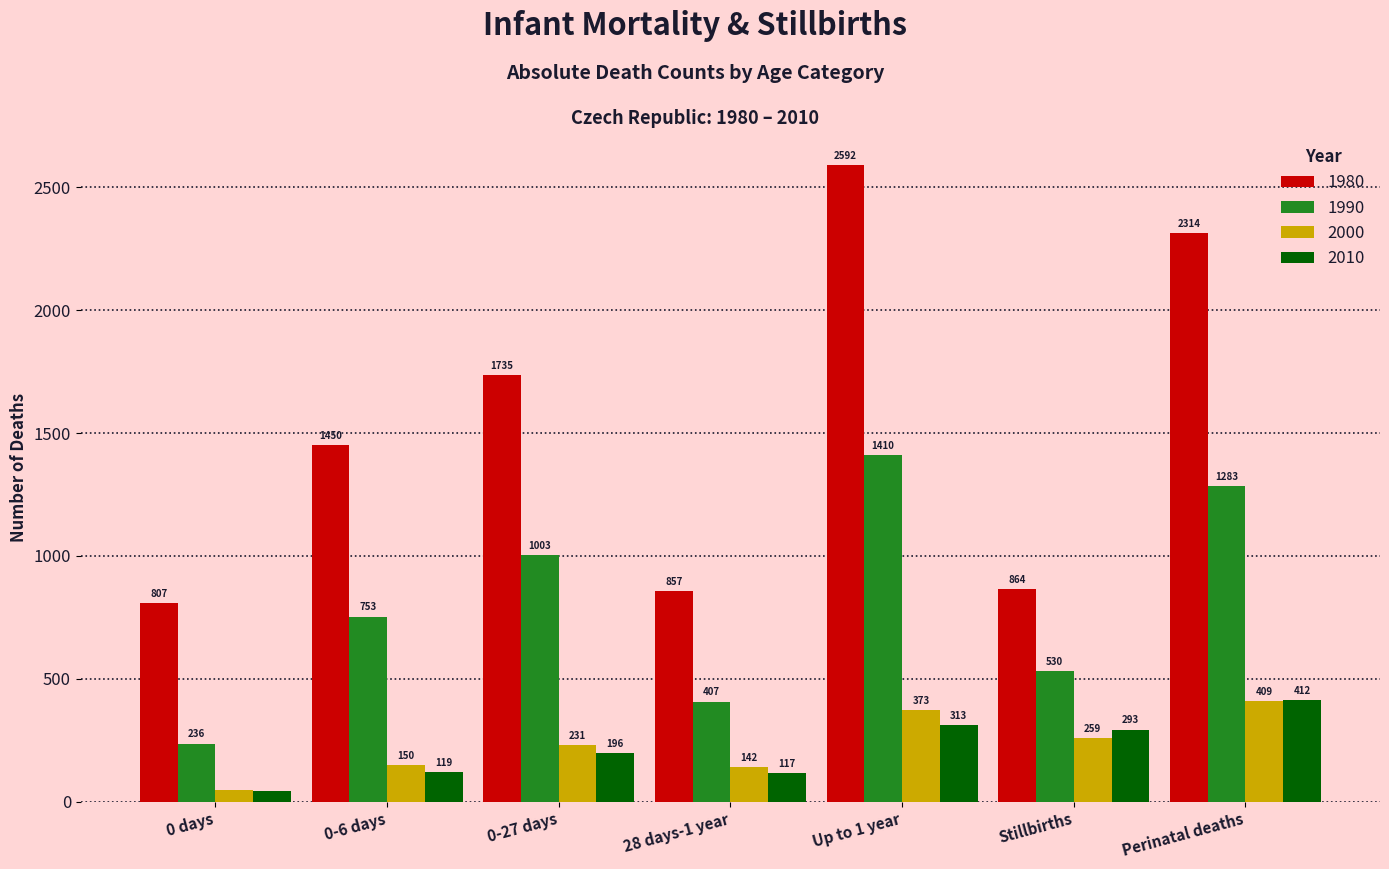

Reading right to left, extract all data points from this chart.

1980: Perinatal deaths=2314	Stillbirths=864	Up to 1 year=2592	28 days-1 year=857	0-27 days=1735	0-6 days=1450	0 days=807
1990: Perinatal deaths=1283	Stillbirths=530	Up to 1 year=1410	28 days-1 year=407	0-27 days=1003	0-6 days=753	0 days=236
2000: Perinatal deaths=409	Stillbirths=259	Up to 1 year=373	28 days-1 year=142	0-27 days=231	0-6 days=150	0 days=48
2010: Perinatal deaths=412	Stillbirths=293	Up to 1 year=313	28 days-1 year=117	0-27 days=196	0-6 days=119	0 days=45